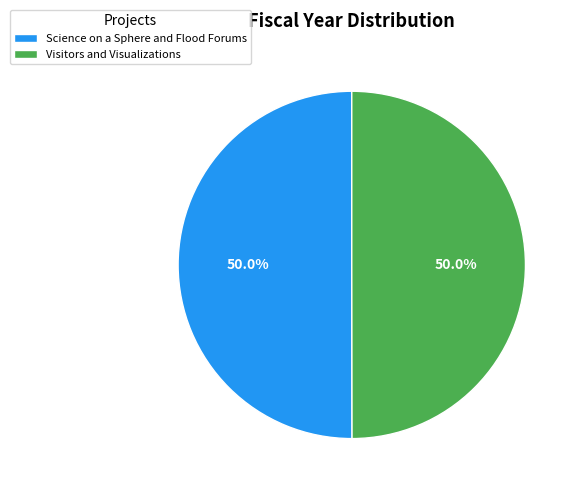

Approximately how many times larger is the value at Visitors and Visualizations compared to Science on a Sphere and Flood Forums?

1.0